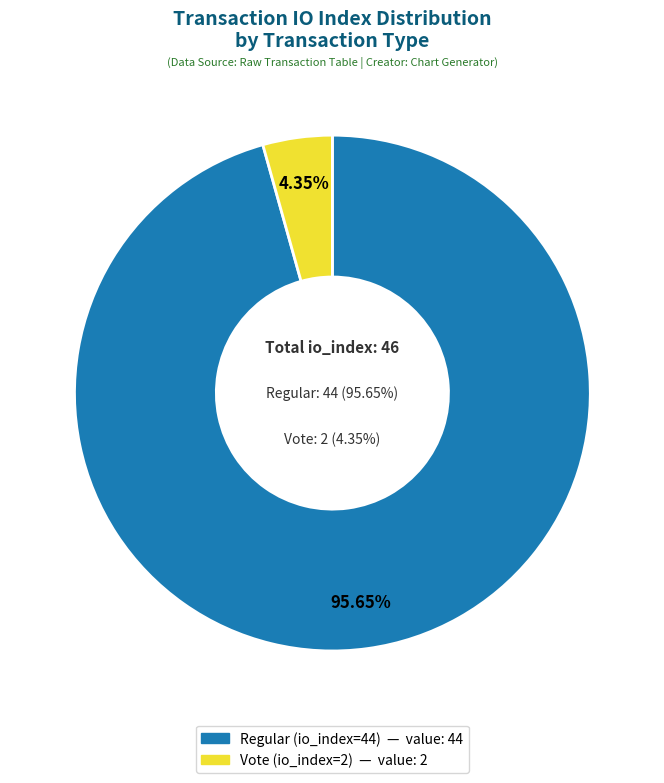

What is the smallest slice in the pie chart?

Vote (io_index=2)